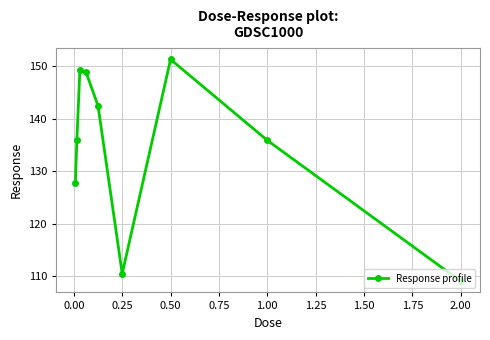

What is the average value?

134.6